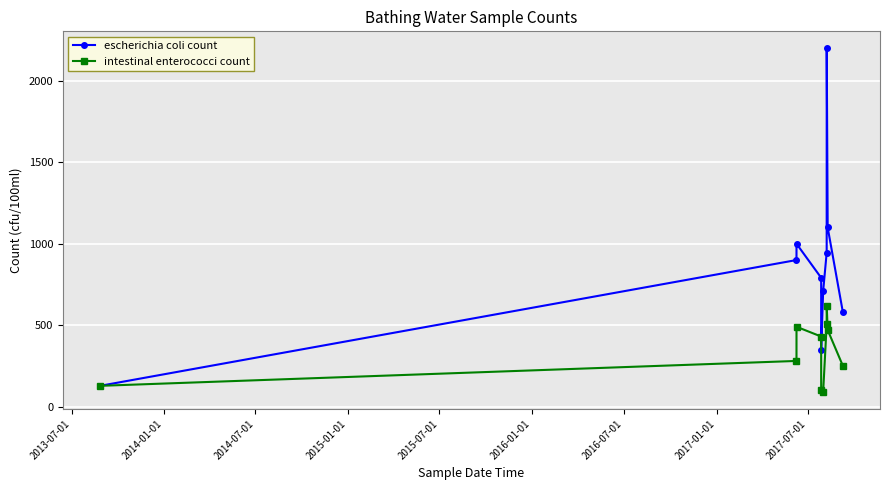

Which series has the largest total across all categories?

escherichia coli count